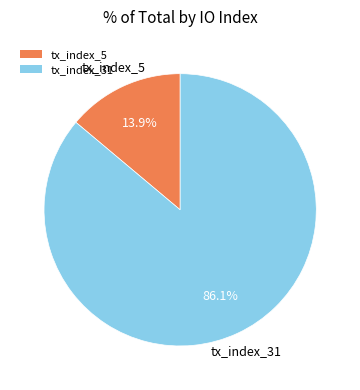

What percentage is the tx_index_31 slice, to the nearest percent?

86%